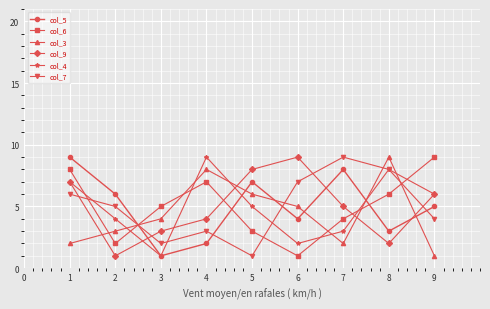

How many categories are shown in the chart?

9